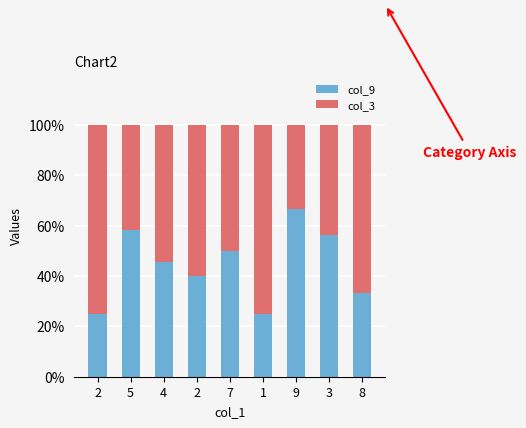

How many data points in col_9 are above 45?

5